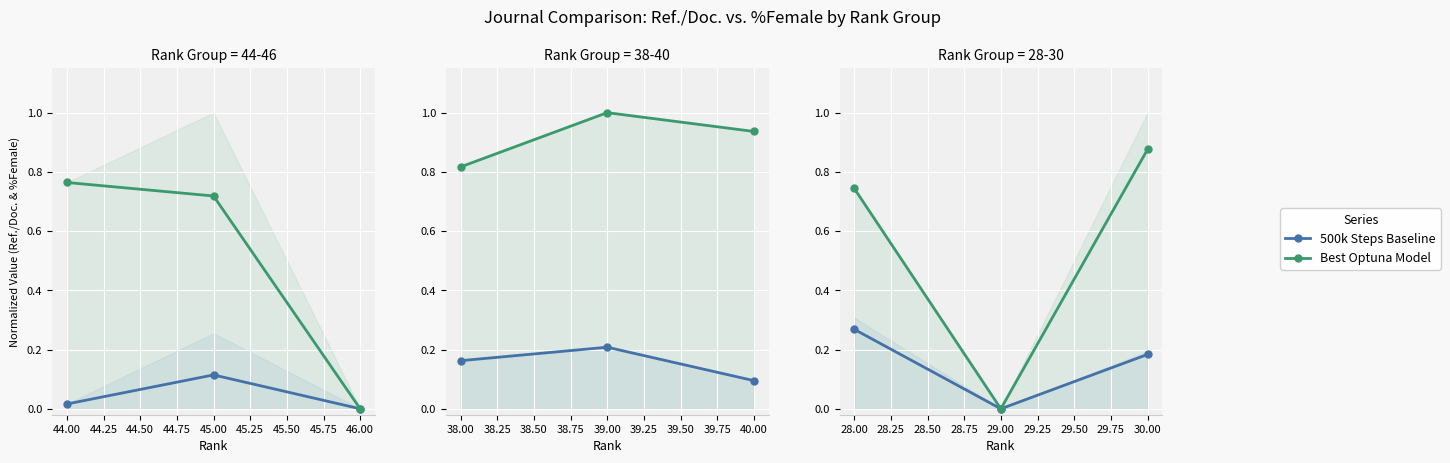

Which series has the largest total across all categories?

Best Optuna Model